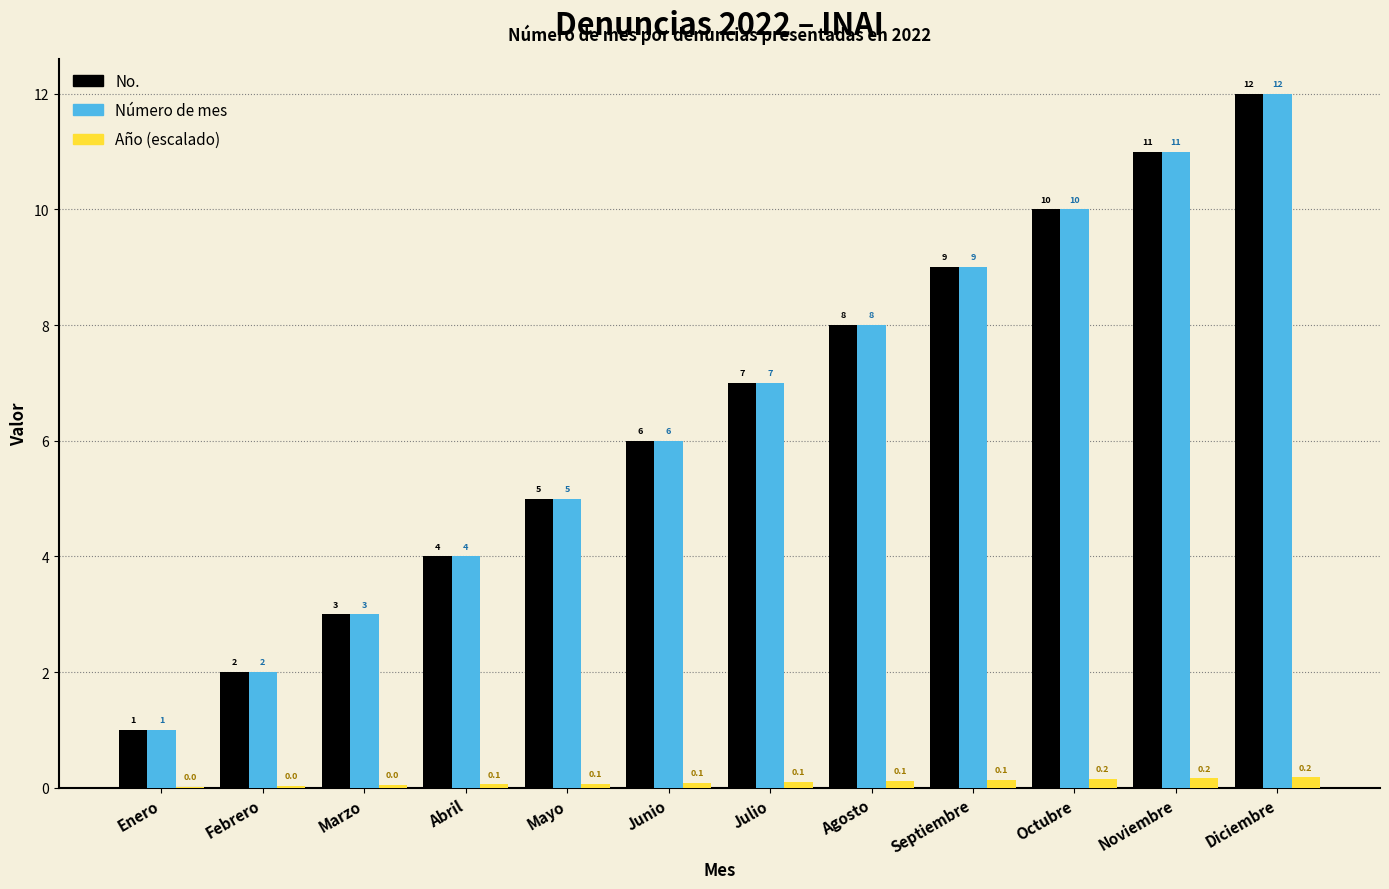

What is the maximum value shown in the chart?

12.0